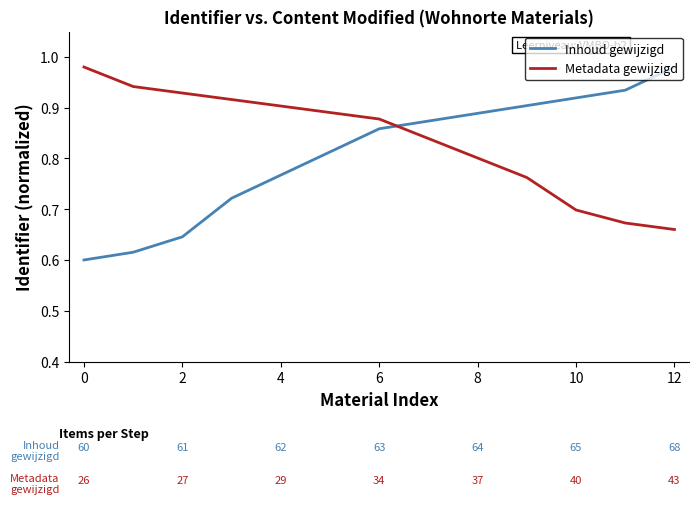

Rank the series by their average value, from highest to lowest.

Metadata gewijzigd, Inhoud gewijzigd